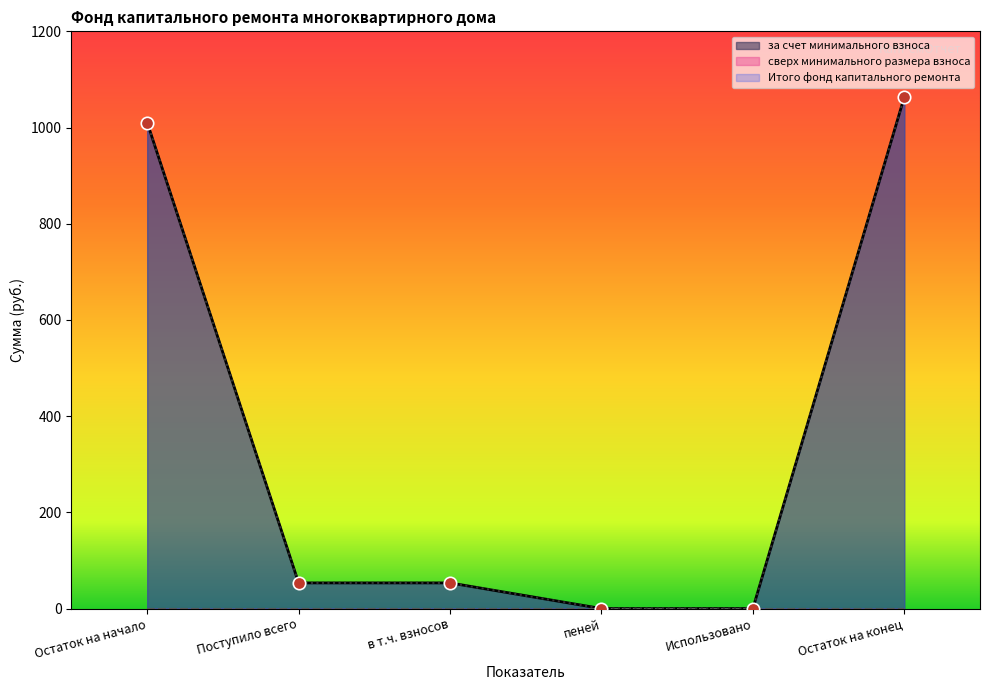

Which series contains the lowest Y value?

за счет минимального взноса